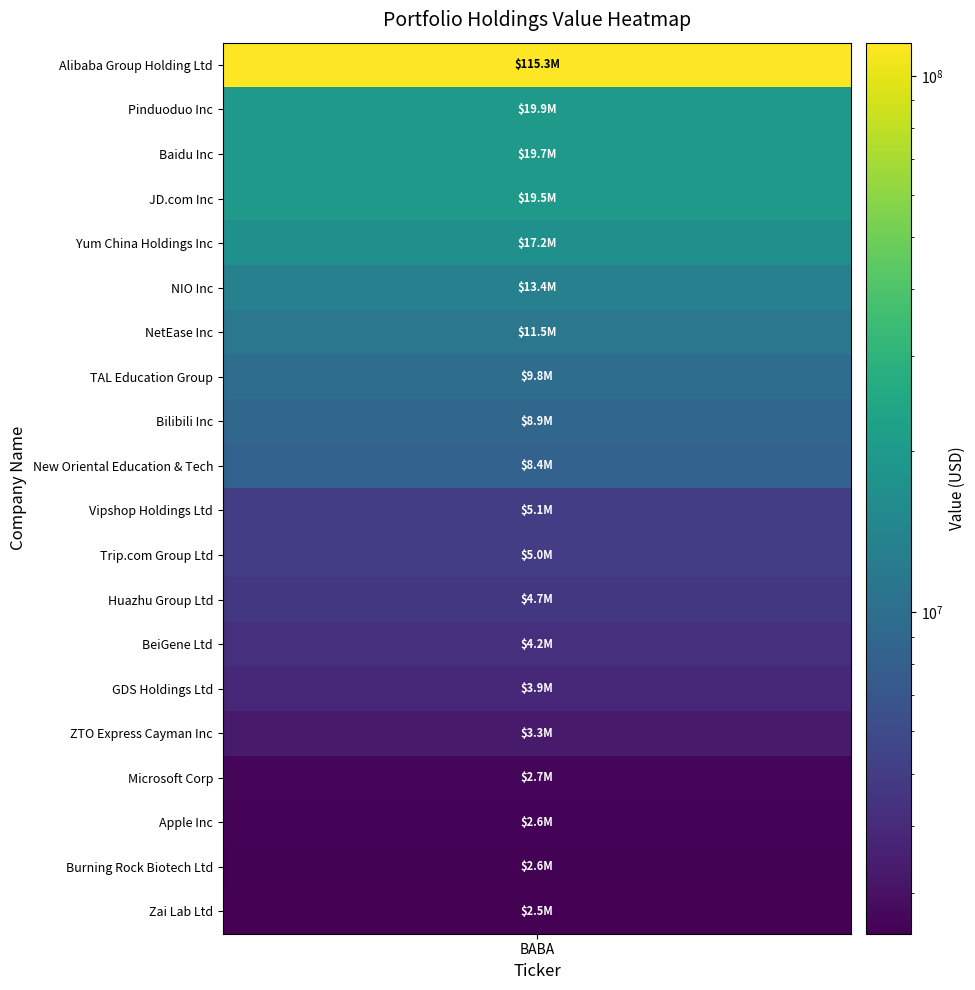

Is it true that the value at Apple Inc is 2602000?

True